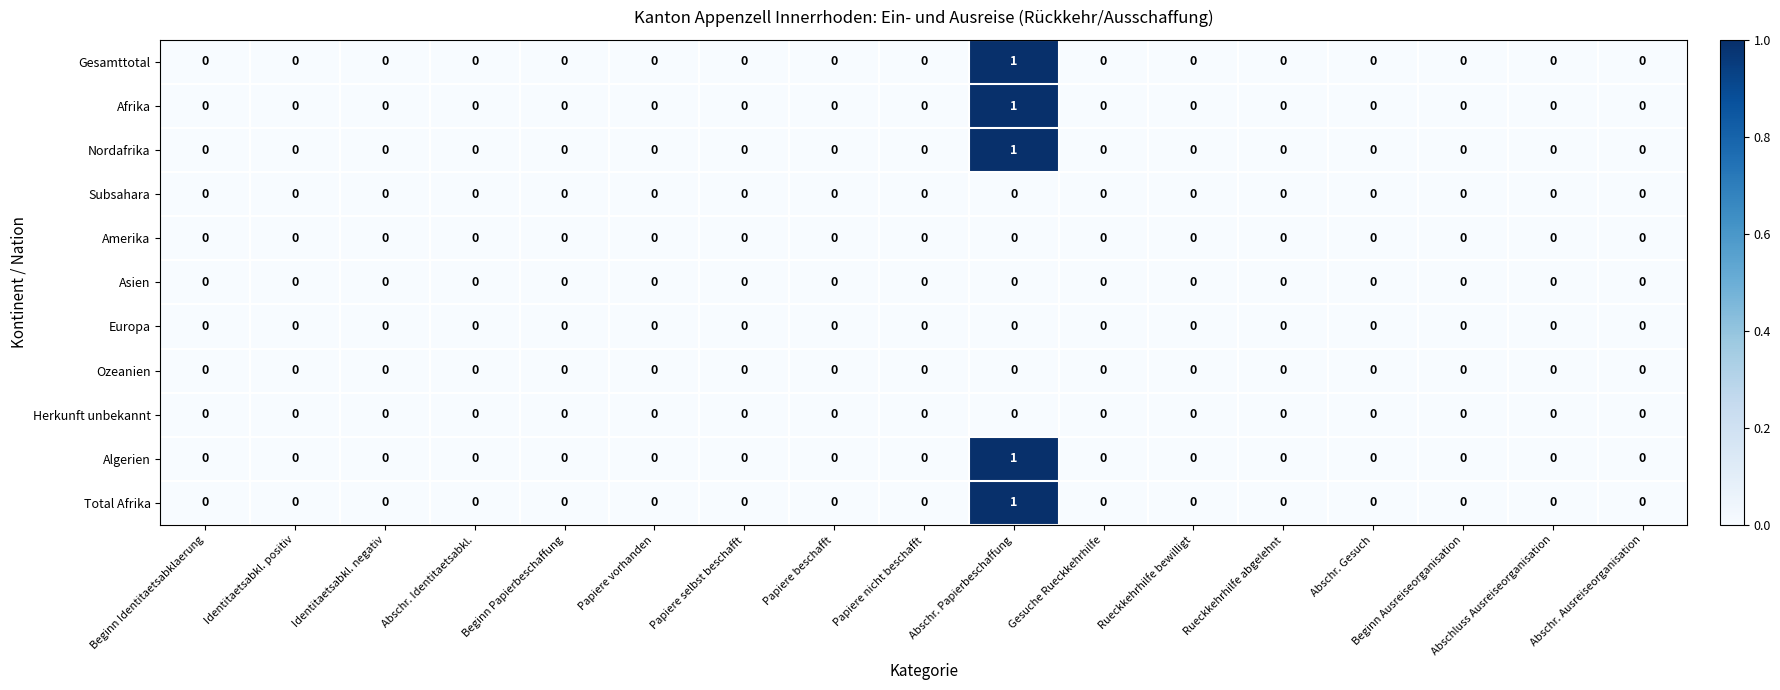

True or false: Ozeanien has a value of 0 at Identitaetsabkl. positiv.

True